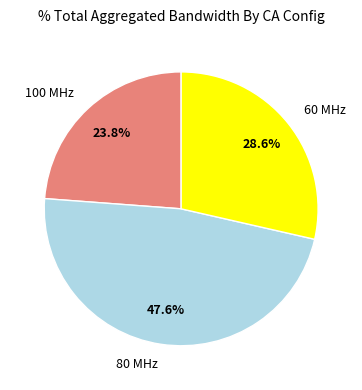

Which category has the biggest portion of the pie?

80 MHz